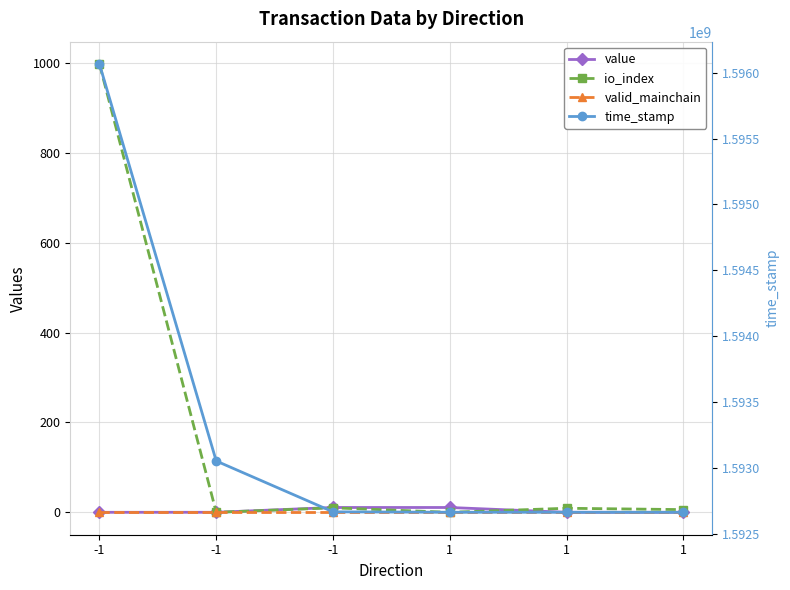

True or false: valid_mainchain has a value of 1.5 at 1.

False